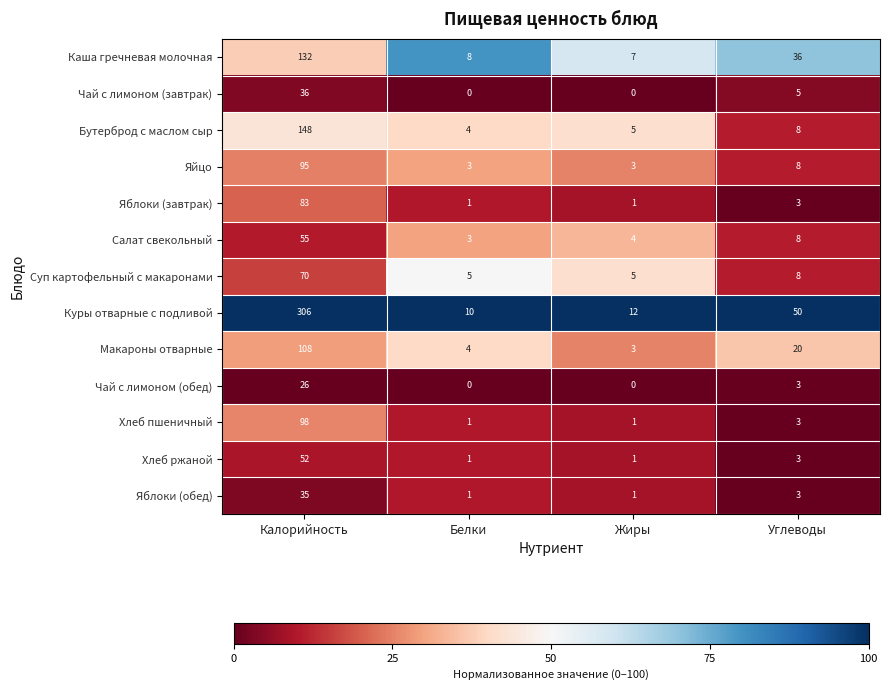

Which series has the largest total across all categories?

Куры отварные с подливой